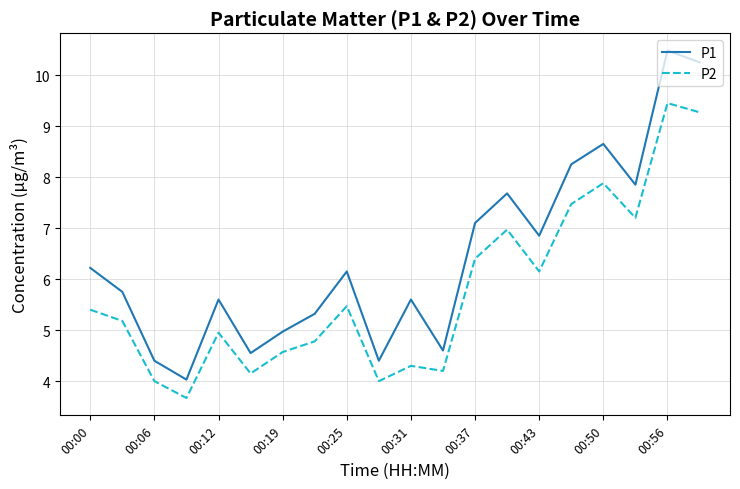

Which series has the widest spread of values?

P1